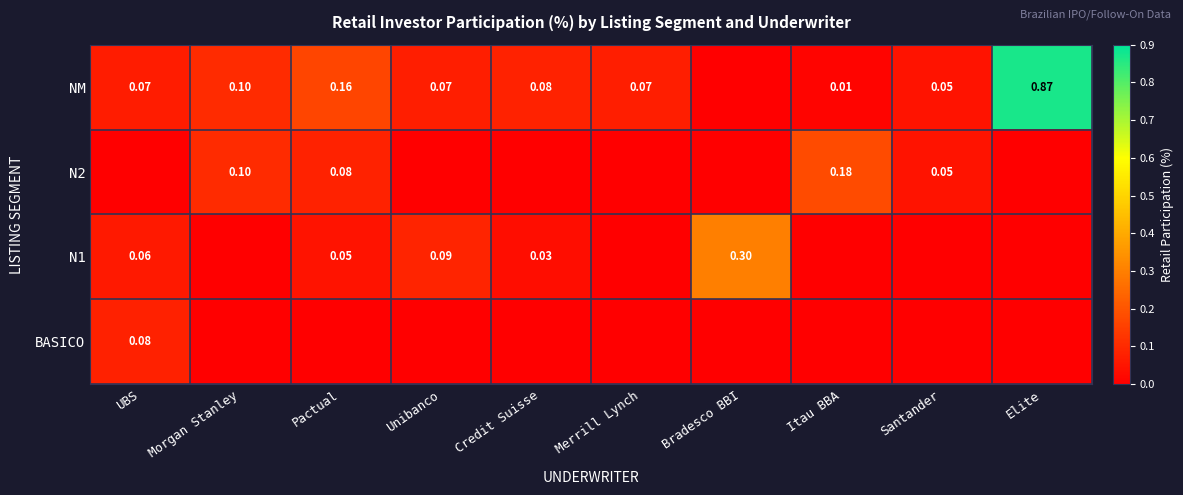

What is the total value across all series at Merrill Lynch?

0.1